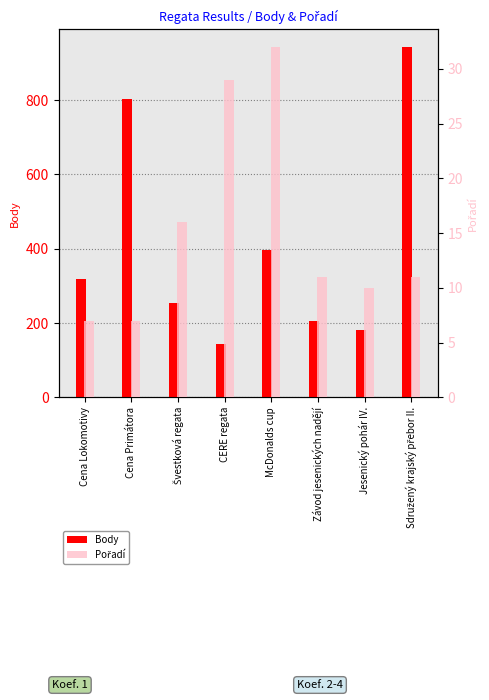

What is the sum of all Pořadí values?

123